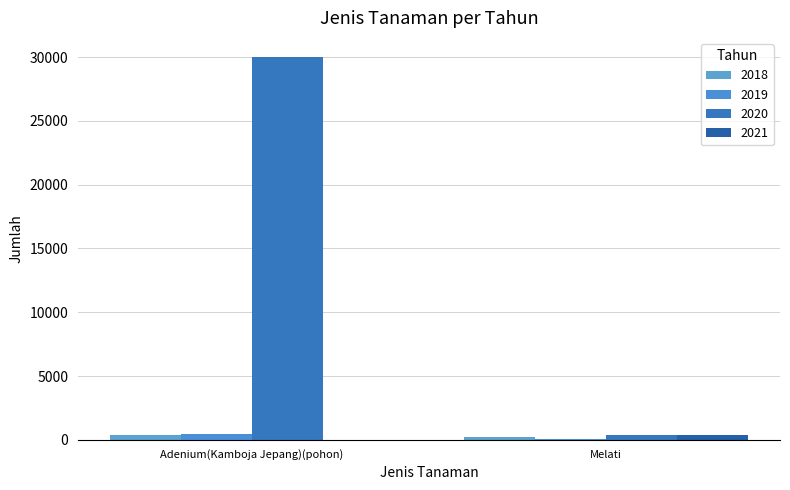

At which category is the sum across all series the highest?

Adenium(Kamboja Jepang)(pohon)